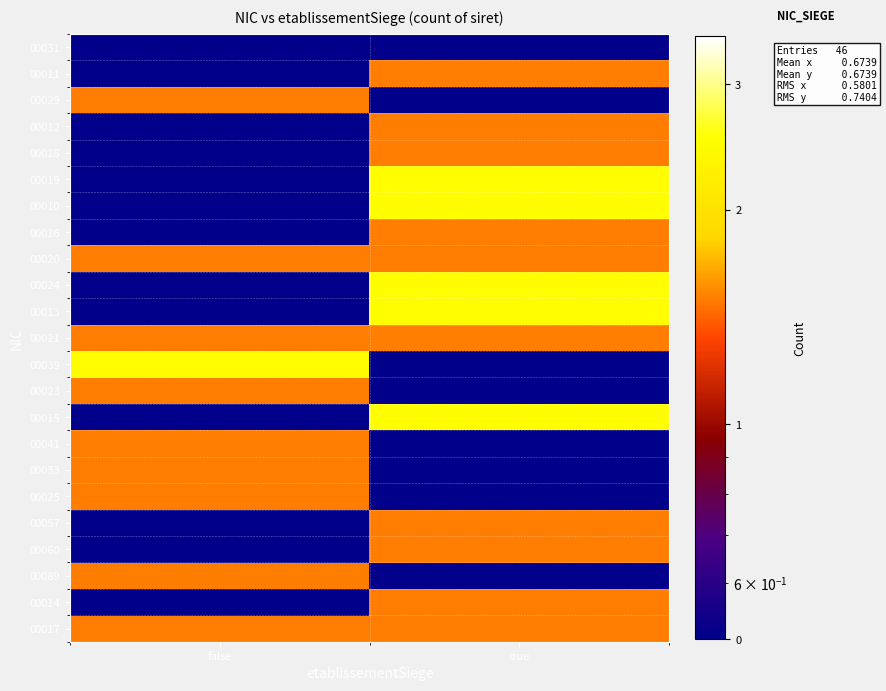

Reading left to right, list all the values displayed in this chart.

00031: false=0.5	true=0.5
00011: false=0.5	true=1.5
00029: false=1.5	true=0.5
00012: false=0.5	true=1.5
00018: false=0.5	true=1.5
00019: false=0.5	true=2.5
00010: false=0.5	true=2.5
00016: false=0.5	true=1.5
00020: false=1.5	true=1.5
00024: false=0.5	true=2.5
00013: false=0.5	true=2.5
00021: false=1.5	true=1.5
00039: false=2.5	true=0.5
00023: false=1.5	true=0.5
00015: false=0.5	true=2.5
00041: false=1.5	true=0.5
00033: false=1.5	true=0.5
00025: false=1.5	true=0.5
00057: false=0.5	true=1.5
00060: false=0.5	true=1.5
00089: false=1.5	true=0.5
00014: false=0.5	true=1.5
00017: false=1.5	true=1.5